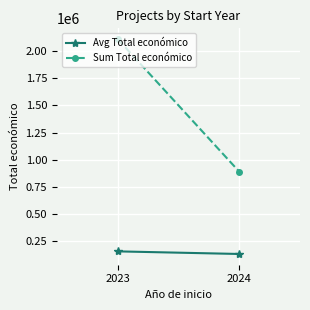

Where does the Avg Total económico series first go above 151007?

2023